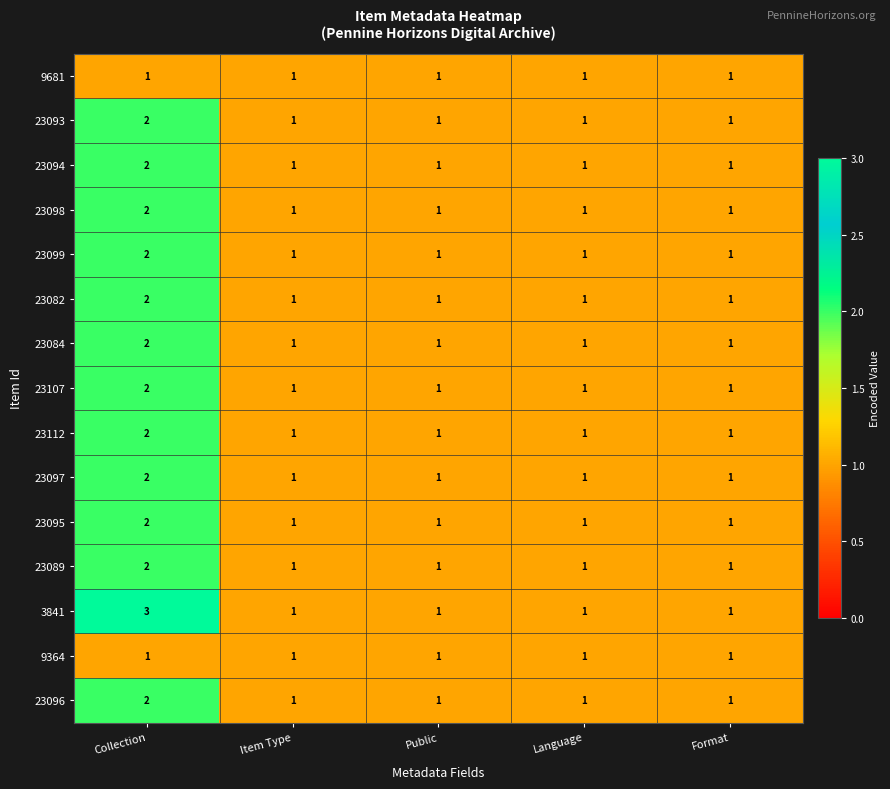

How many 23095 values are between 1 and 2?

5